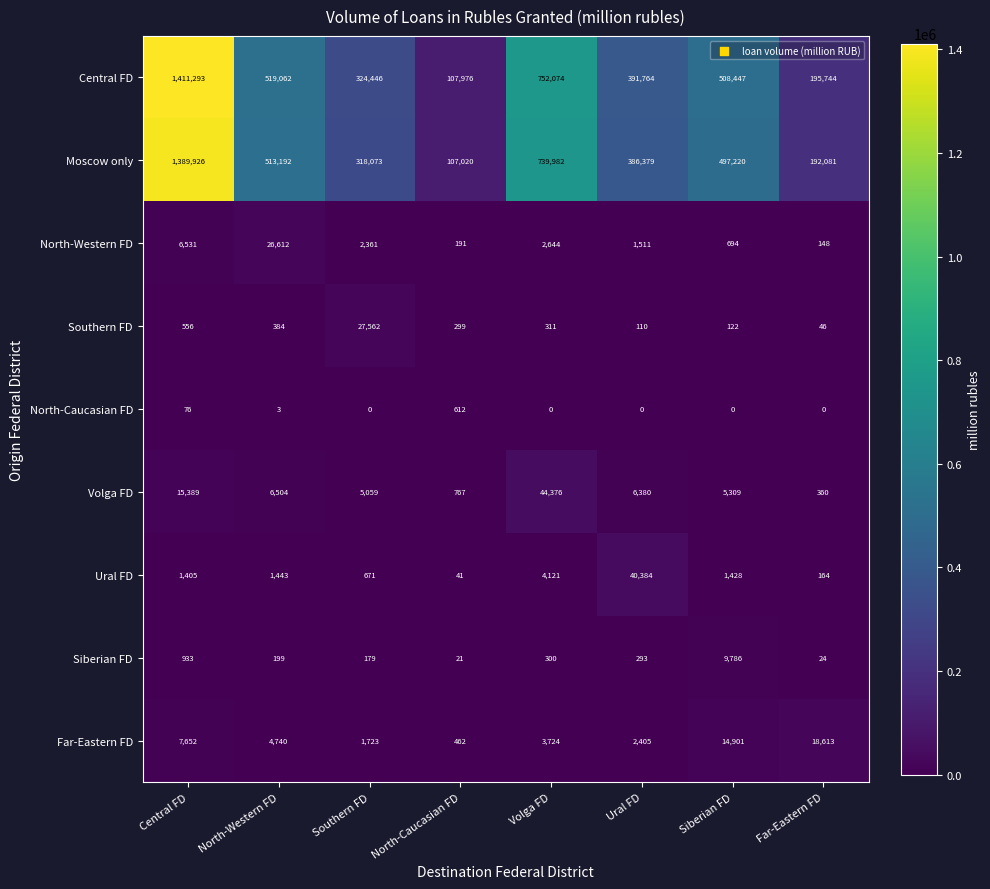

Which series has the largest total across all categories?

Central FD